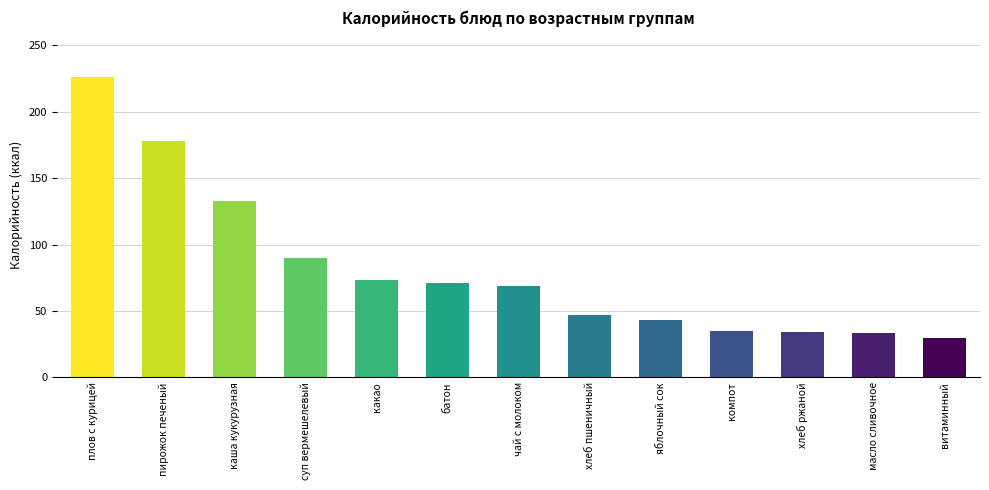

What is the difference between the maximum and second lowest values?

193.3